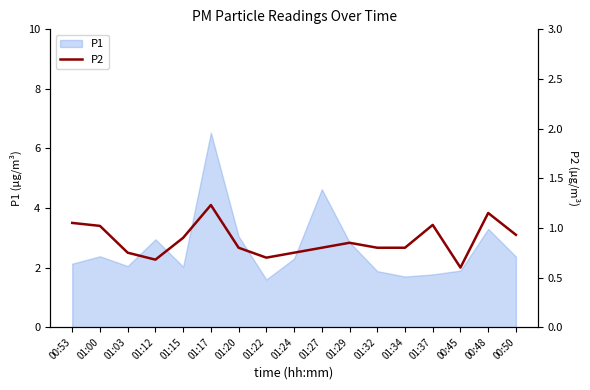

What position from the left is 01:15?

5